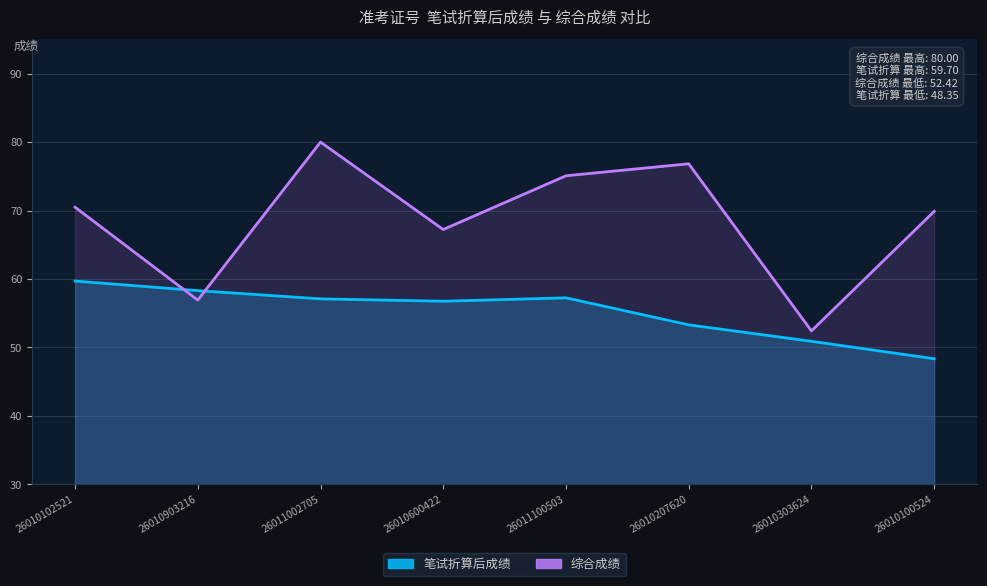

How many interior local valleys does the 综合成绩 series have?

3